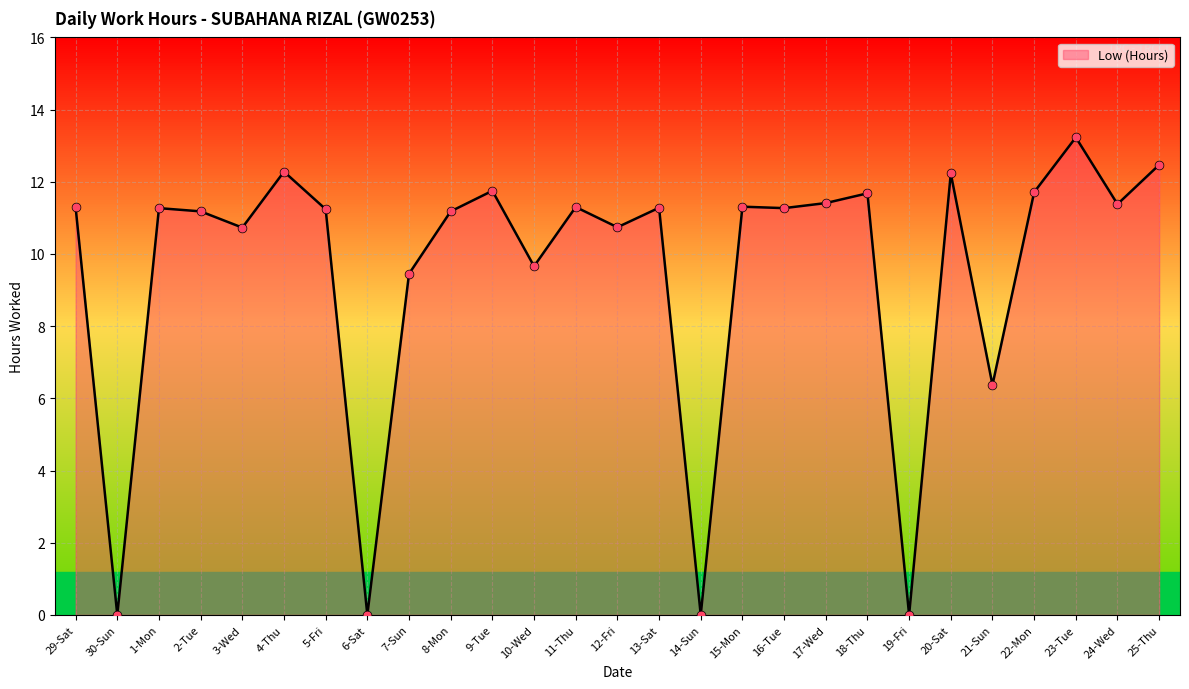

Between 7-Sun and 23-Tue, which is larger?

23-Tue